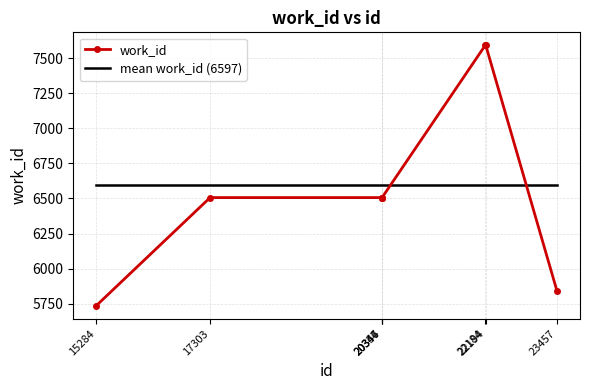

At how many categories does at least one series exceed 5899?

8